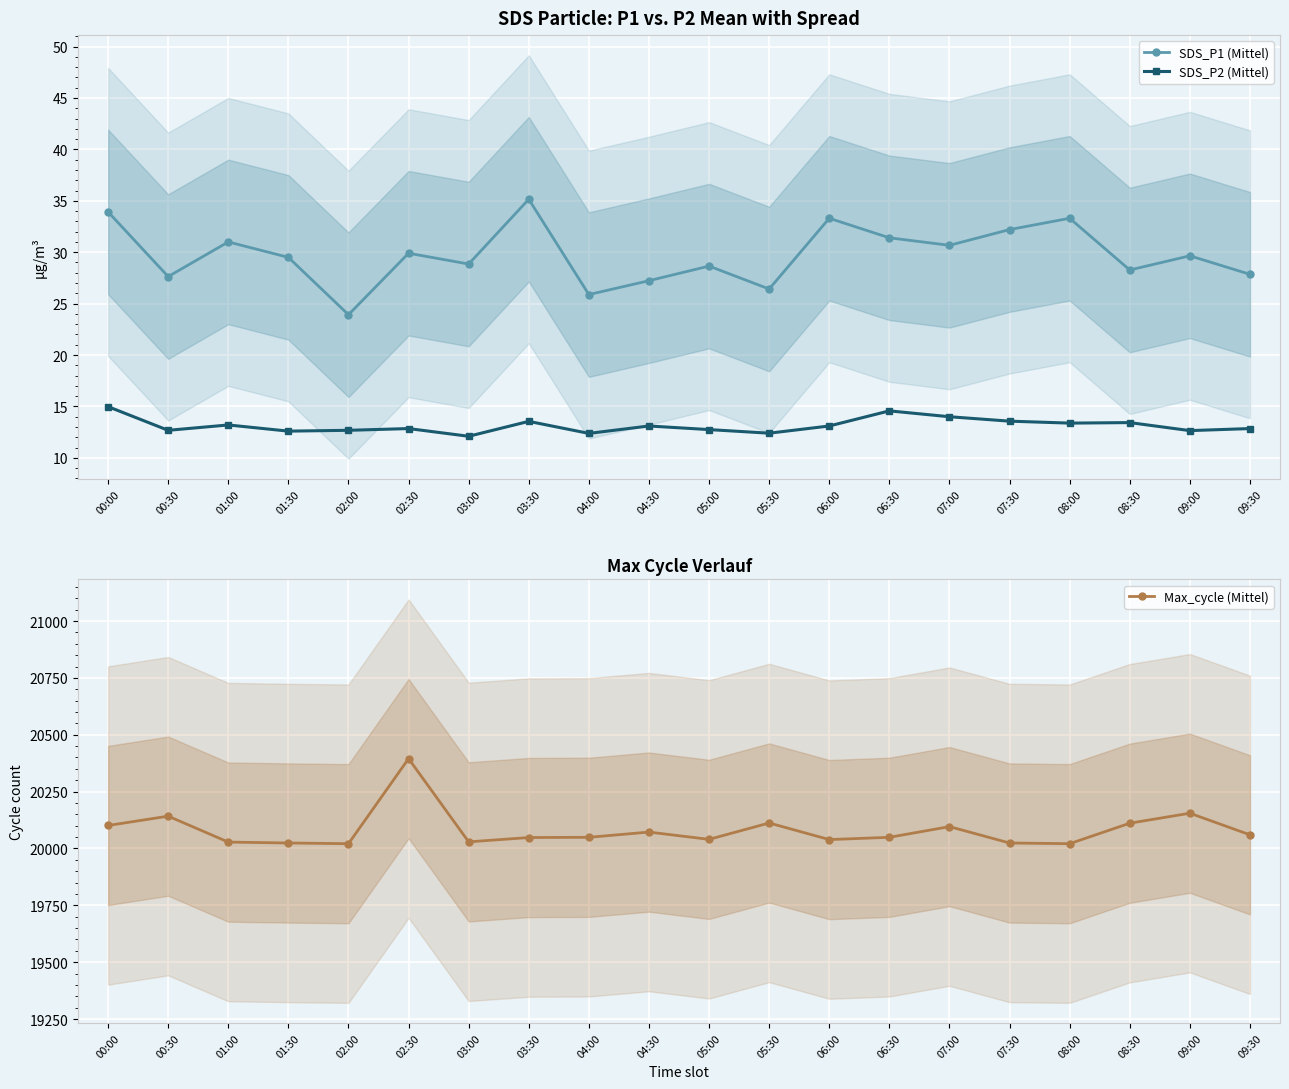

At which category is the sum across all series the highest?

02:30